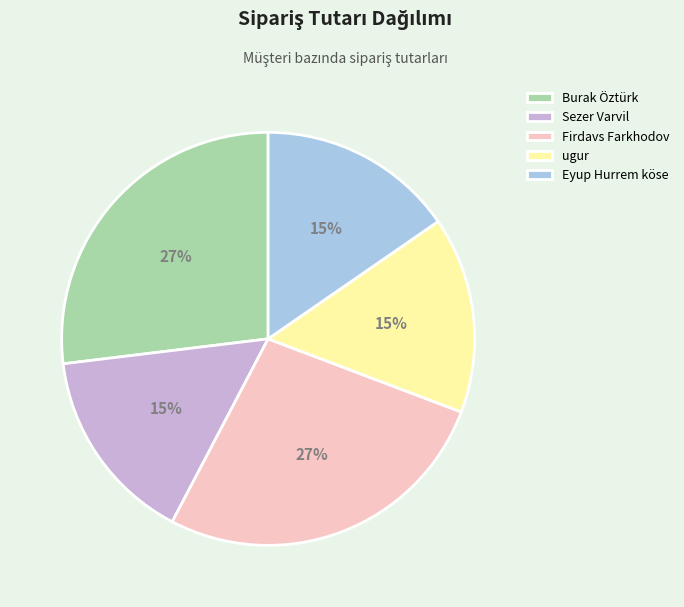

The Burak Öztürk slice represents 20% of the pie. True or false?

False